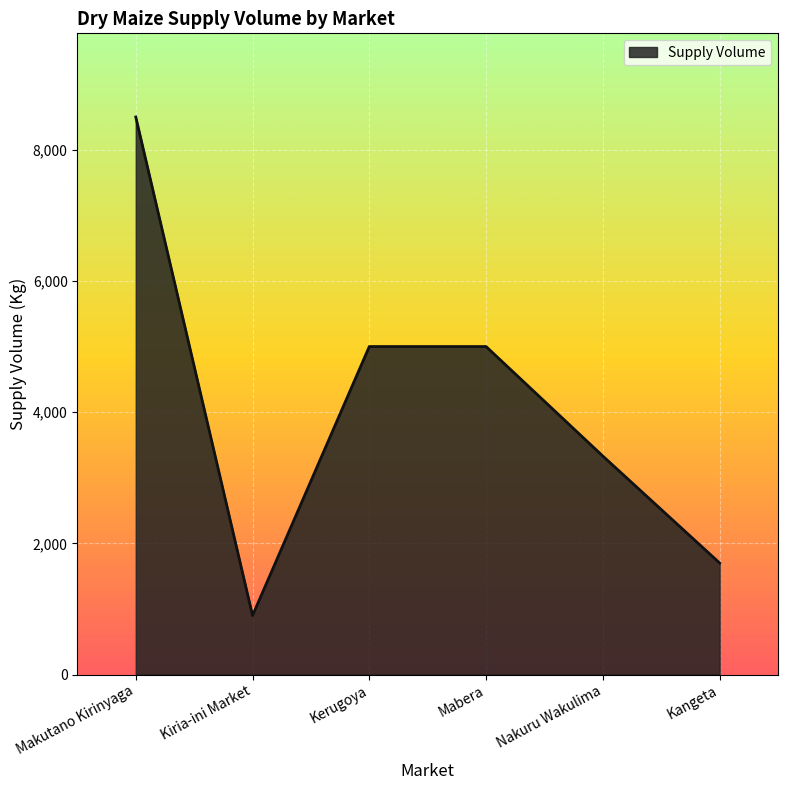

Where is the first local minimum?

Kiria-ini Market